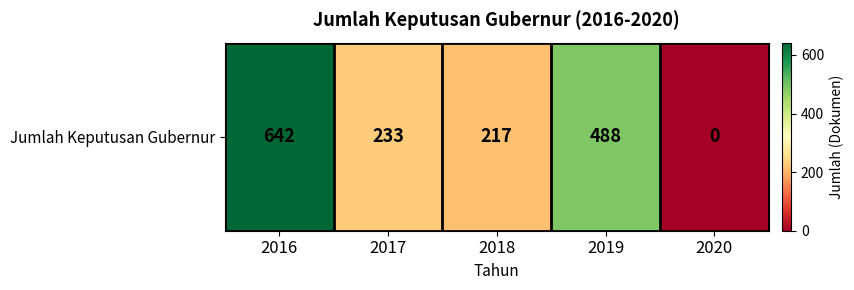

What is the change in value from 2018 to 2020?

-217